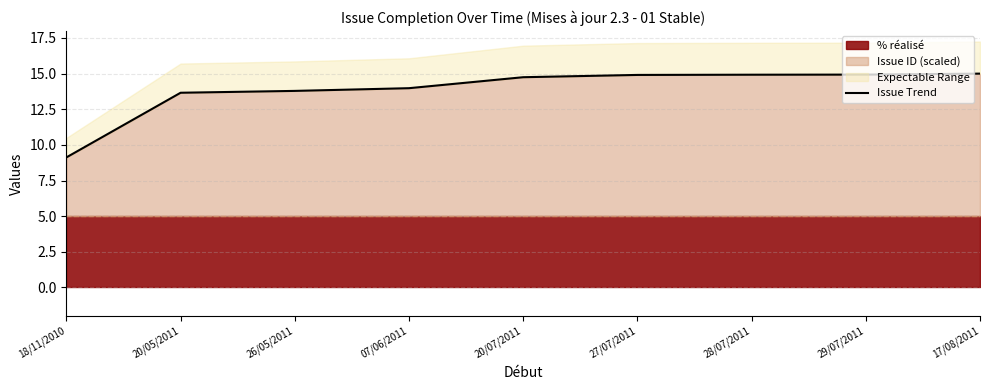

Between 17/08/2011 and 29/07/2011, which is larger?

17/08/2011